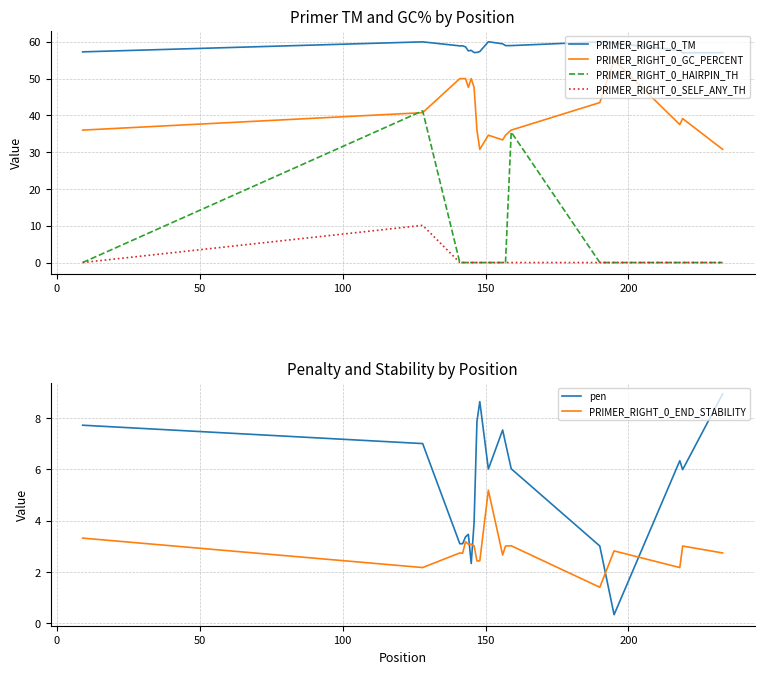

True or false: pen and PRIMER_RIGHT_0_END_STABILITY intersect in this chart.

True